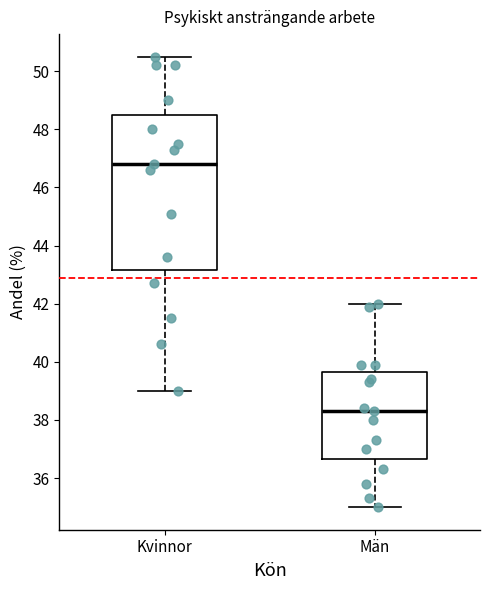

Reading left to right, read every box against the y-axis: the position of its median line, the range the box covers, and the ends of its whiskers. The values are not printed on the chart, so give them approximately, as read against the axis.

Kvinnor: median 46.8, box 43.2 to 48.6, whiskers 39.0 to 50.6
Män: median 38.4, box 36.6 to 39.6, whiskers 35.0 to 42.0